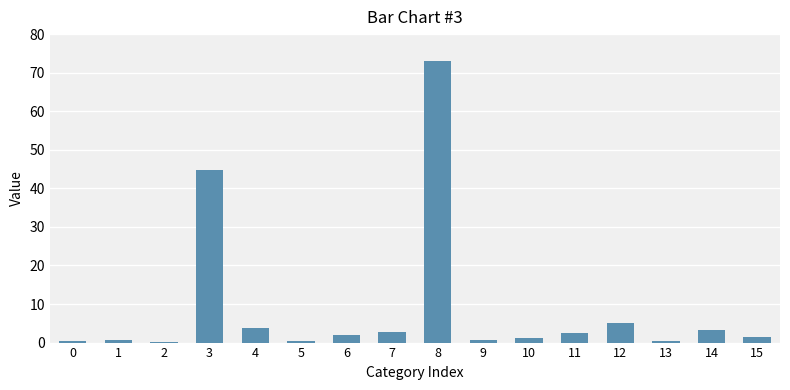

What is the approximate value at 7?

2.7